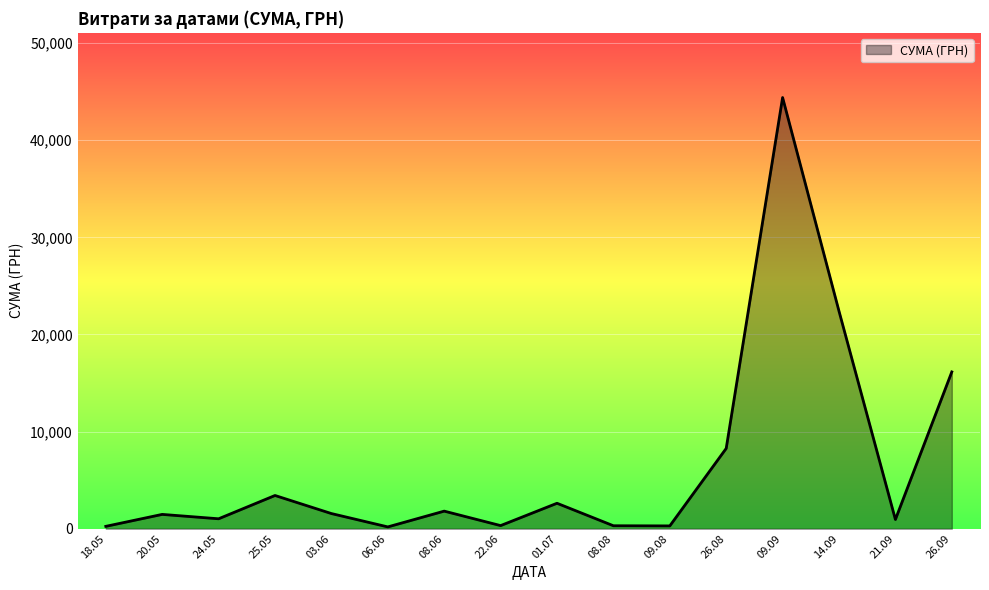

At which category does the data reach its first local valley?

24.05